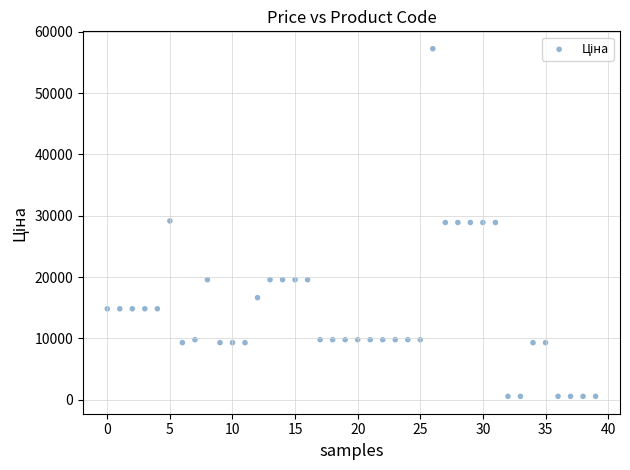

What is the range of Y values (max minus min)?

56729.8